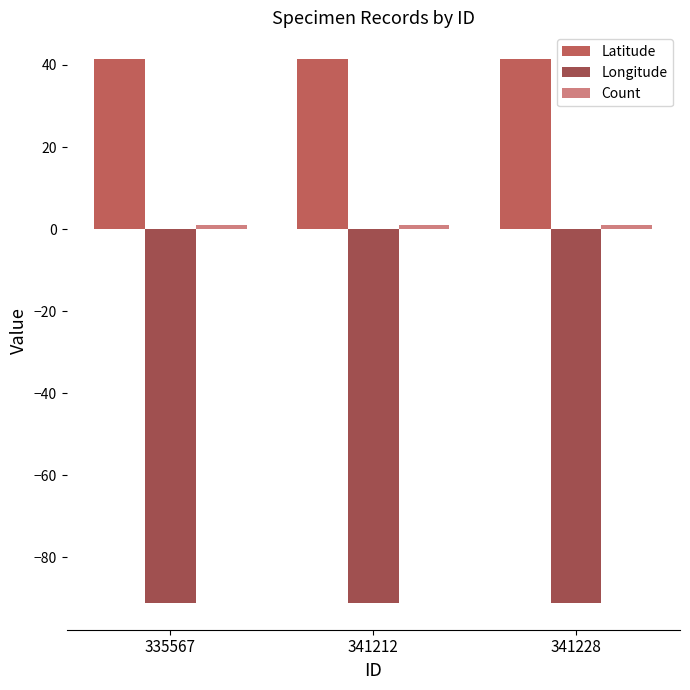

The value of Longitude at 335567 is -91.1. True or false?

True